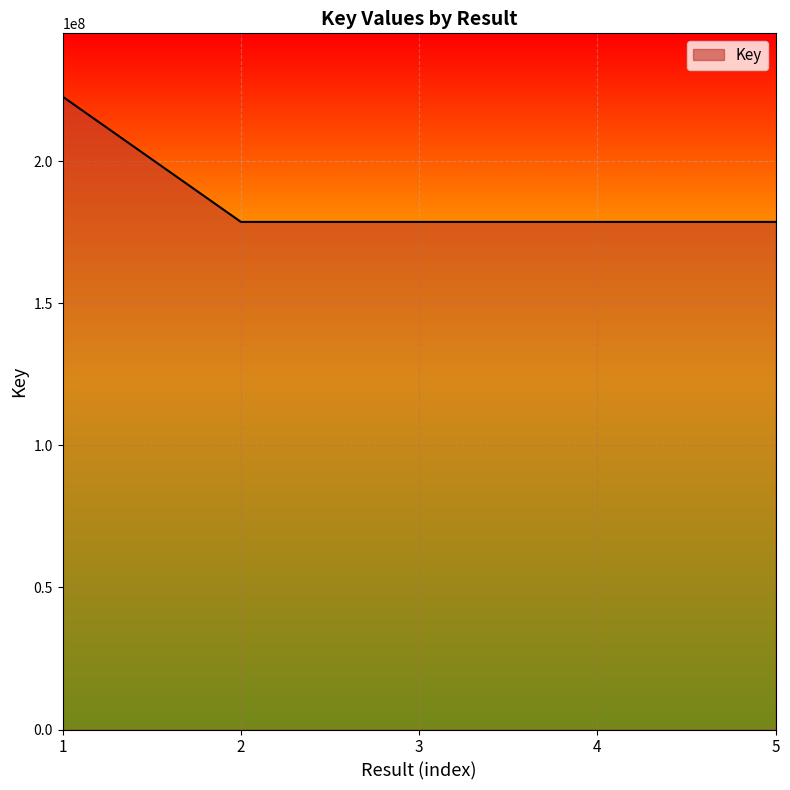

What is the ratio of the value at 5 to the value at 3?

1.0